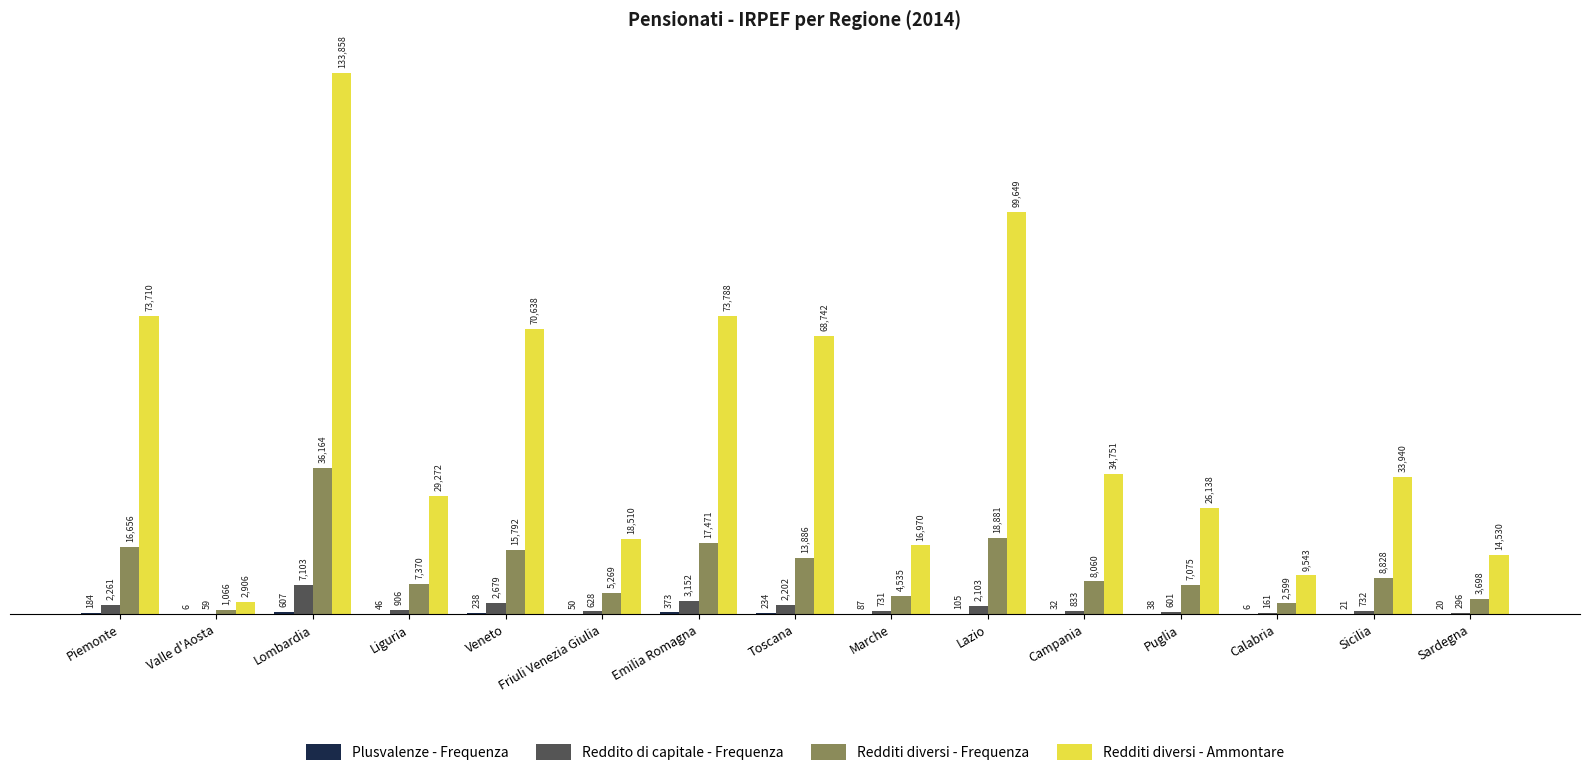

At which category is the sum across all series the highest?

Lombardia